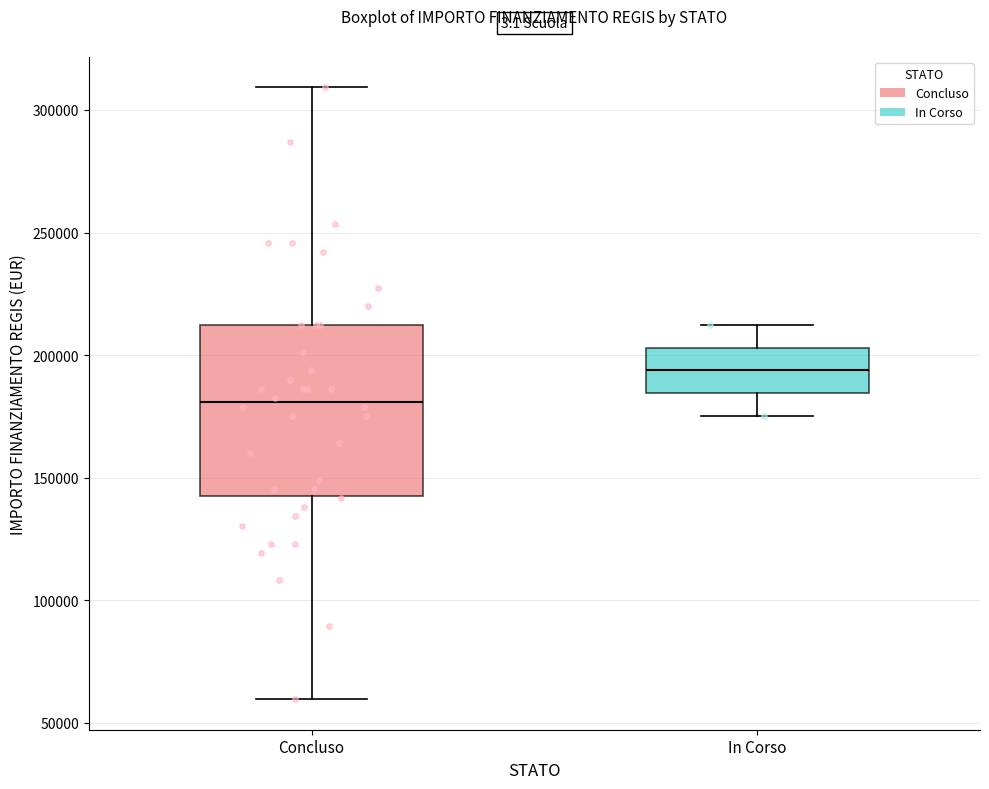

Reading left to right, transcribe this box plot: for each box, give where its median line is, the range the box spans, and where its two whiskers end, as read against the y-axis. The values are not printed on the chart, so give them approximately, as read against the axis.

Concluso: median 180000, box 145000 to 210000, whiskers 60000 to 310000
In Corso: median 195000, box 185000 to 205000, whiskers 175000 to 210000